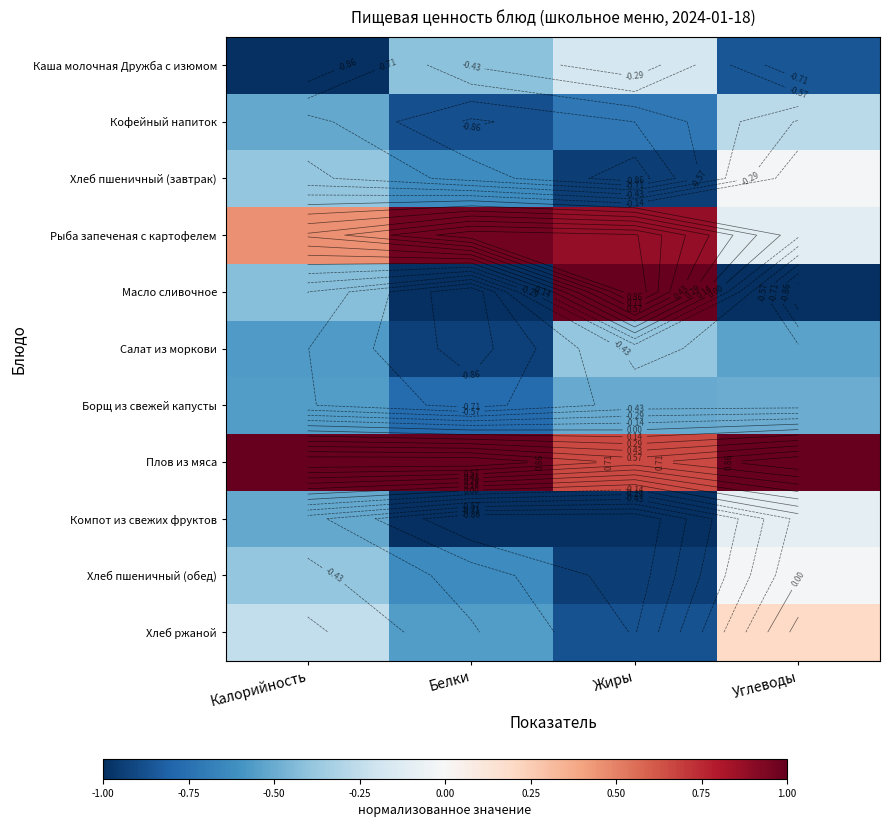

How many values in the Рыба запеченая с картофелем series exceed 0?

3